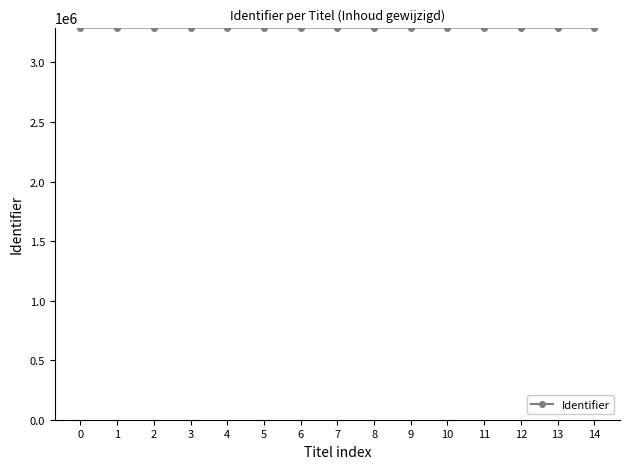

What is the difference between the maximum and minimum values?

28